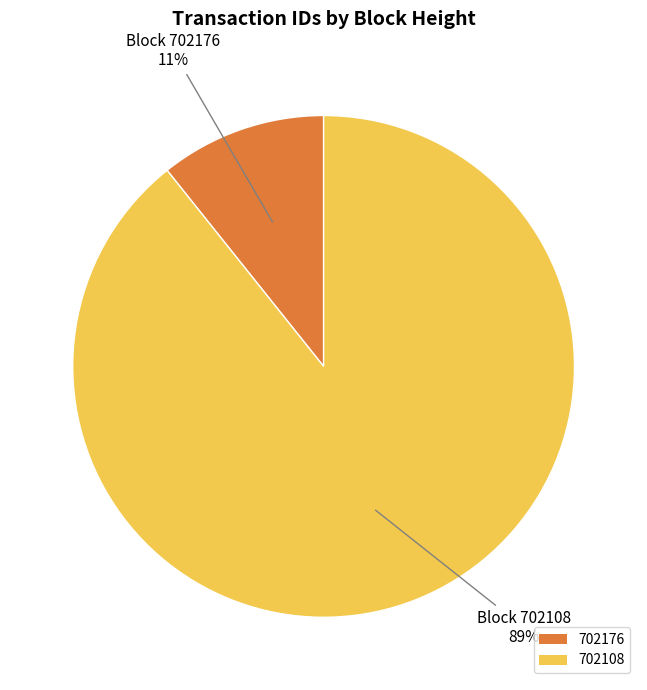

Combined, do 702108 and 702176 account for over 50%?

Yes